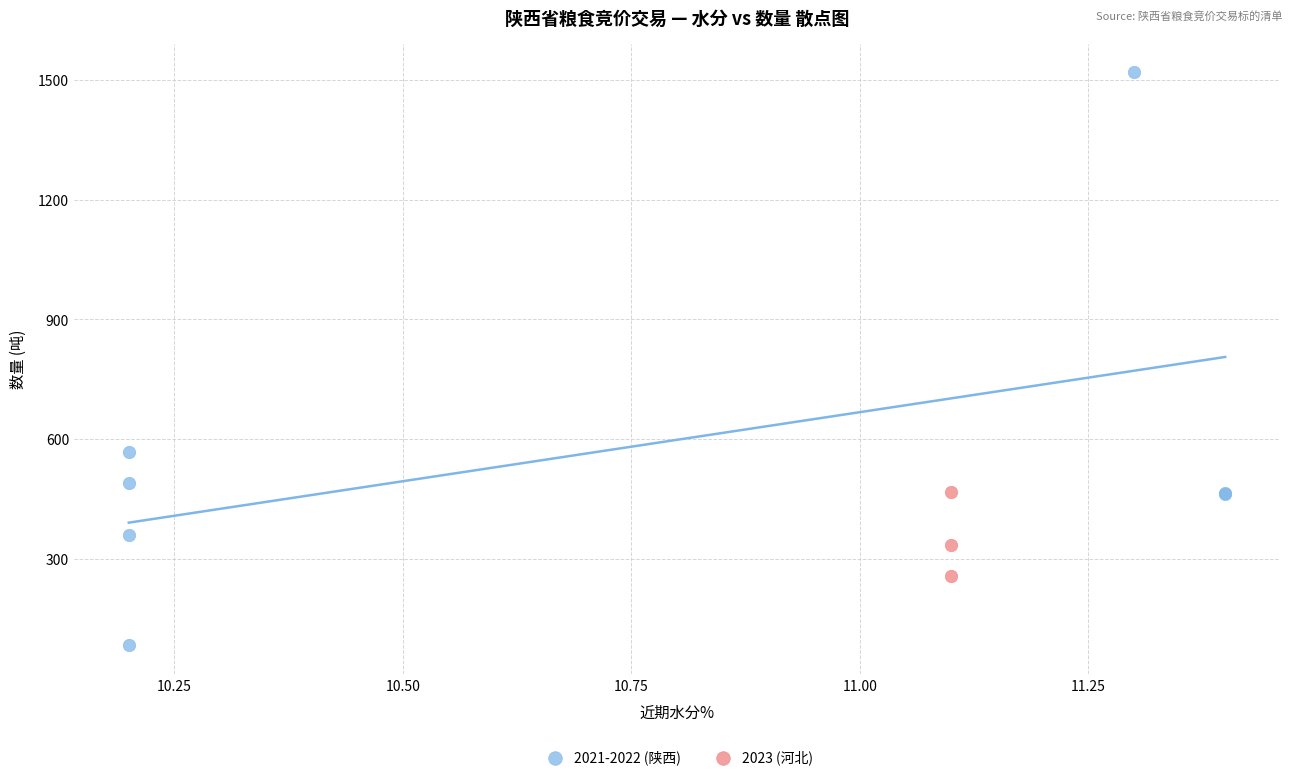

Which series contains the highest Y value?

2021-2022 (陕西)